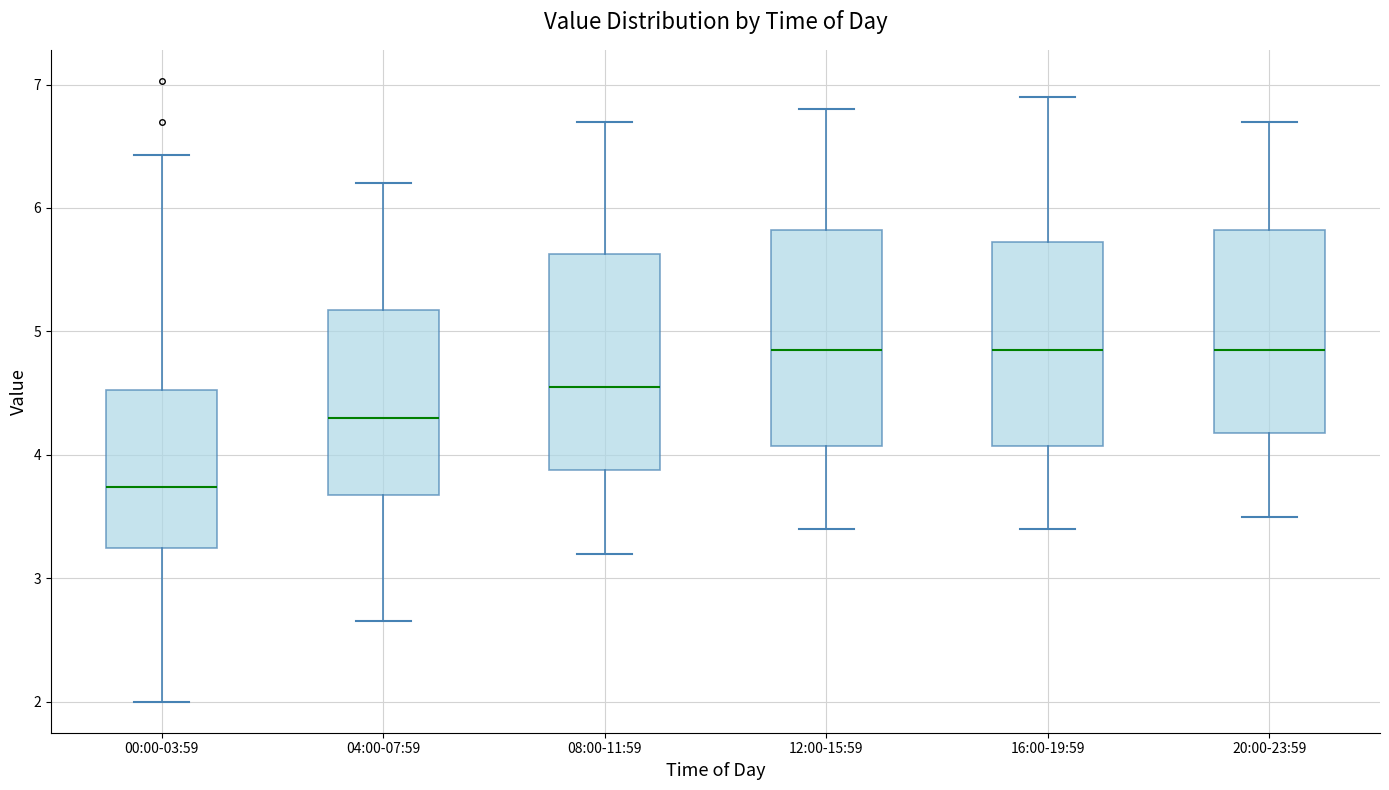

Reading left to right, transcribe this box plot: for each box, give where its median line is, the range the box spans, and where its two whiskers end, as read against the y-axis. The values are not printed on the chart, so give them approximately, as read against the axis.

00:00-03:59: median 3.7, box 3.2 to 4.5, whiskers 2.0 to 6.4
04:00-07:59: median 4.3, box 3.7 to 5.2, whiskers 2.7 to 6.2
08:00-11:59: median 4.6, box 3.9 to 5.6, whiskers 3.2 to 6.7
12:00-15:59: median 4.9, box 4.1 to 5.8, whiskers 3.4 to 6.8
16:00-19:59: median 4.9, box 4.1 to 5.7, whiskers 3.4 to 6.9
20:00-23:59: median 4.9, box 4.2 to 5.8, whiskers 3.5 to 6.7